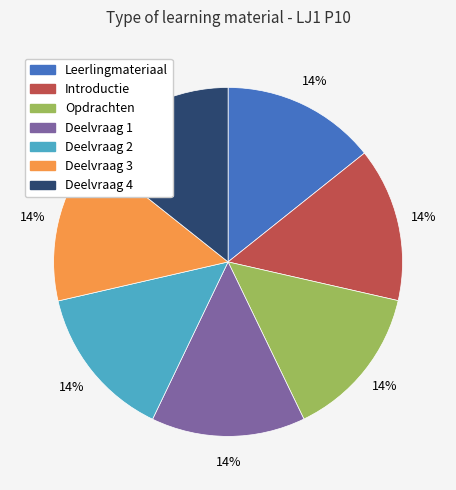

Does Introductie account for over 50% of the chart?

No